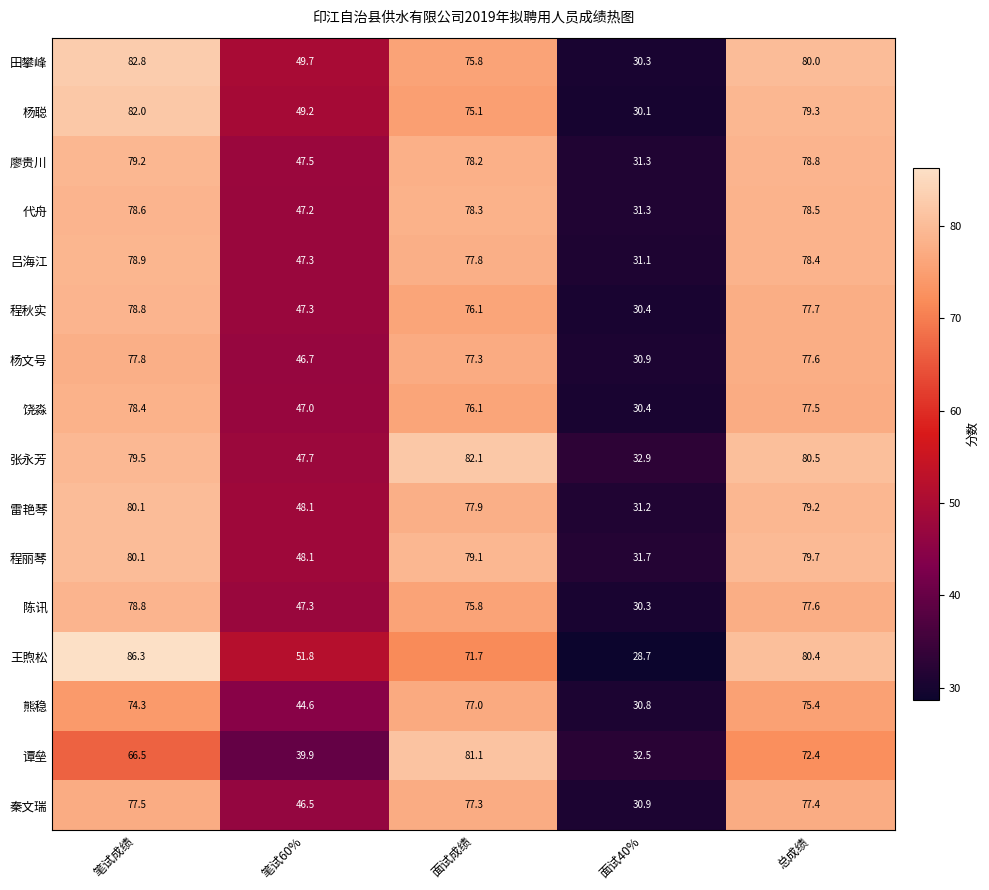

What is the difference between the maximum and second lowest values in the 吕海江 series?

31.6